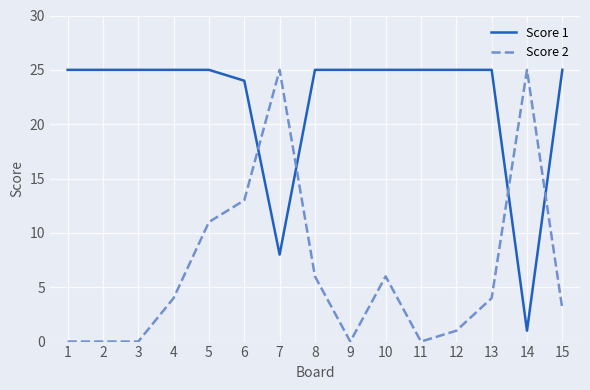

Which series has the largest total across all categories?

Score 1